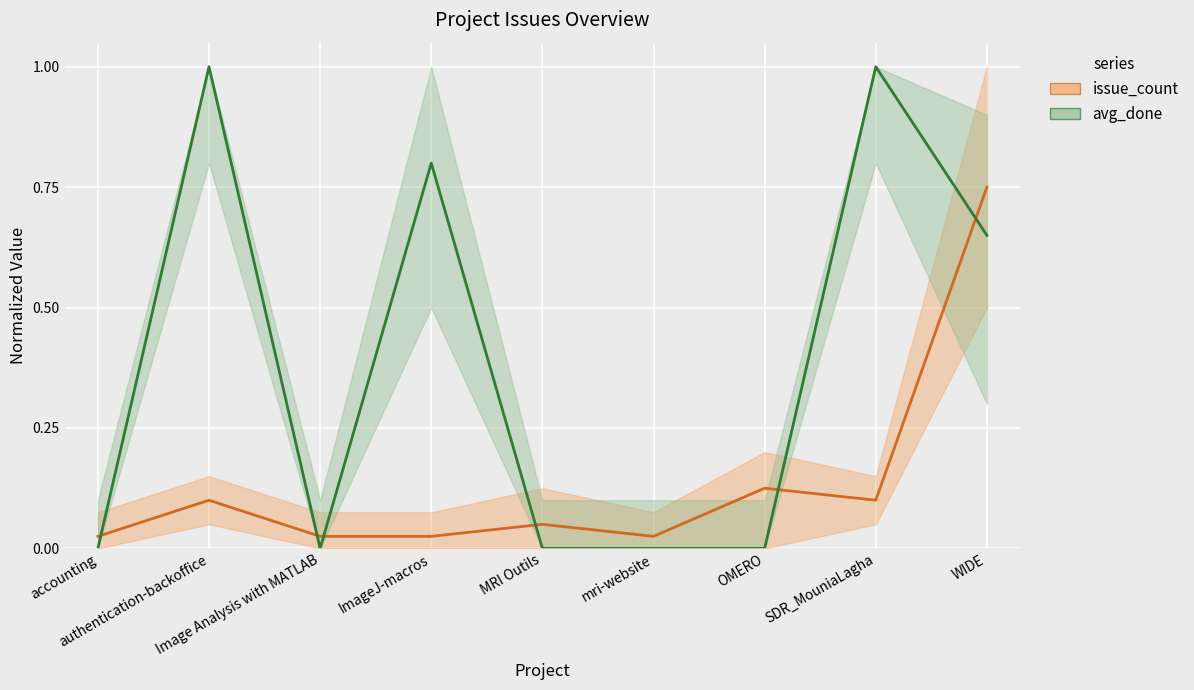

How many values in avg_done are above zero?

4